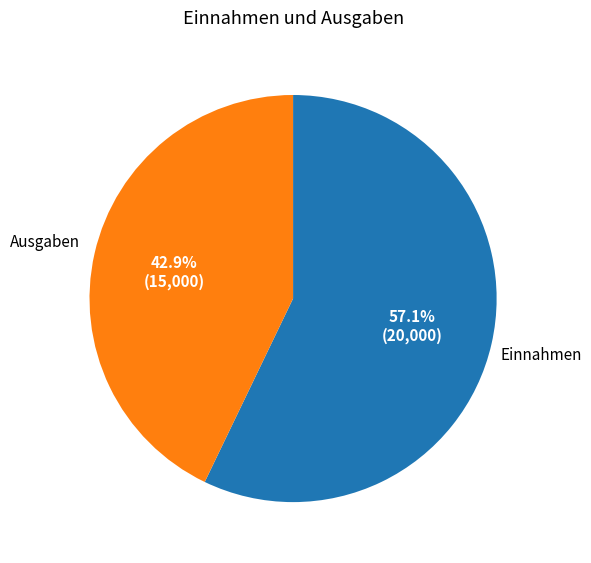

Is there any slice that represents more than half of the pie?

Yes